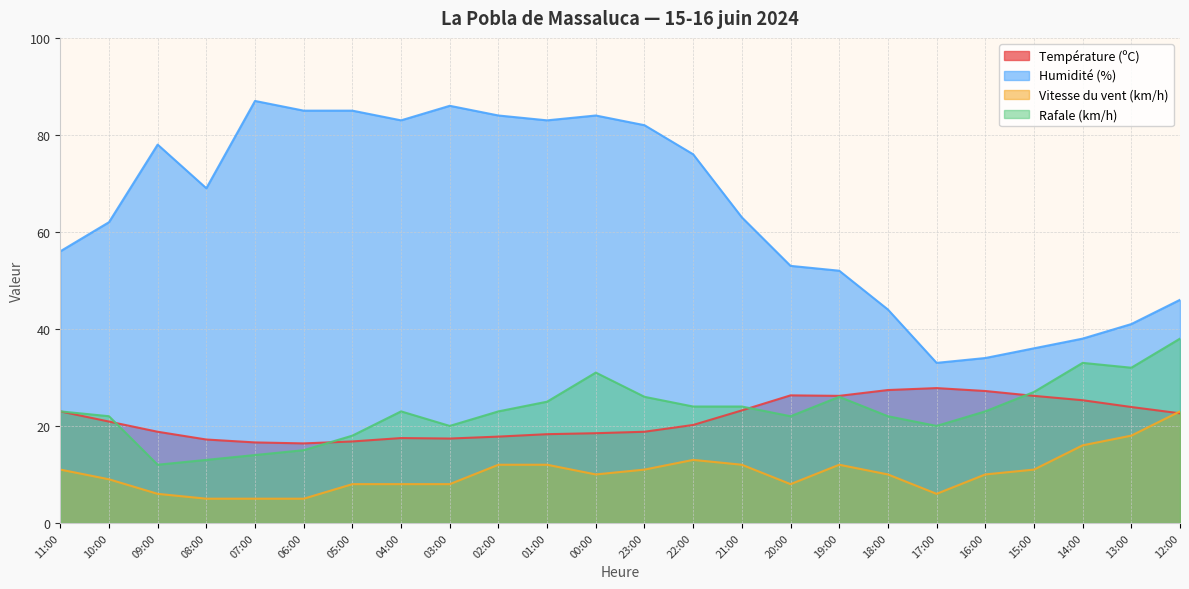

List the series in order of their peak value, highest first.

Humidité (%), Rafale (km/h), Température (ºC), Vitesse du vent (km/h)